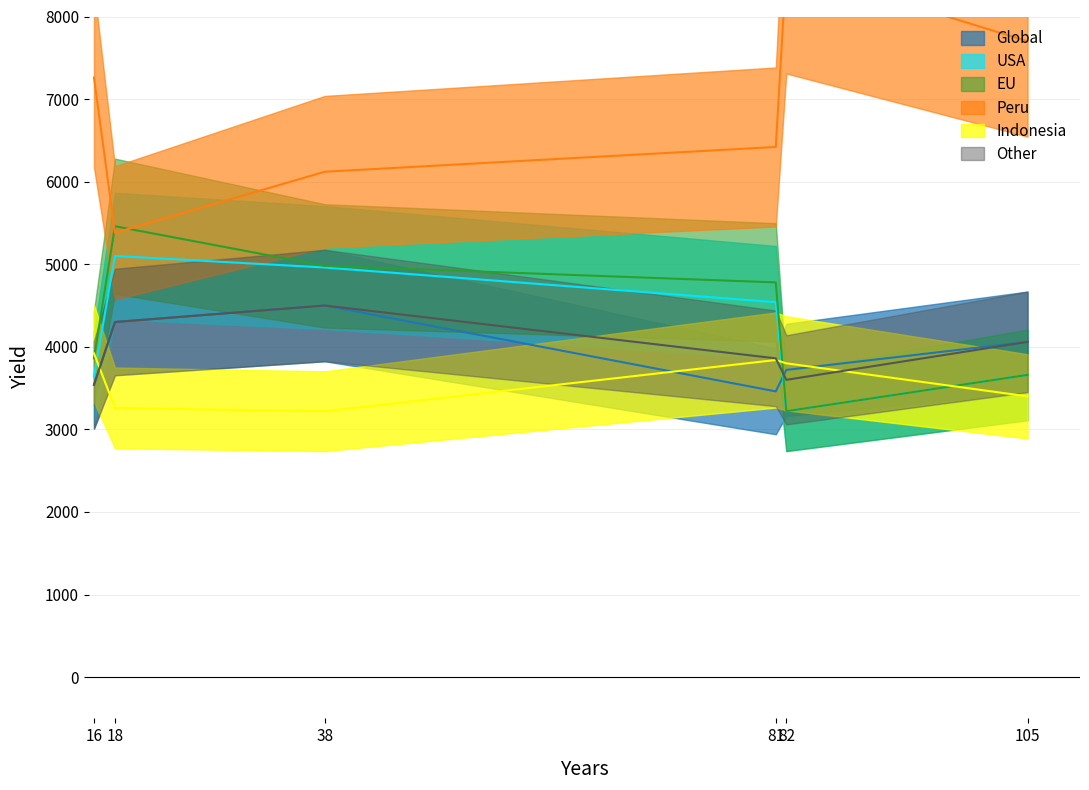

Does the chart display data point markers on the line(s)?

No